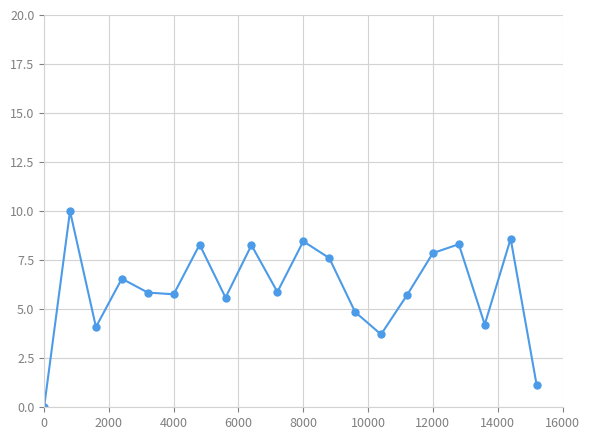

How many data points does each series have?

20